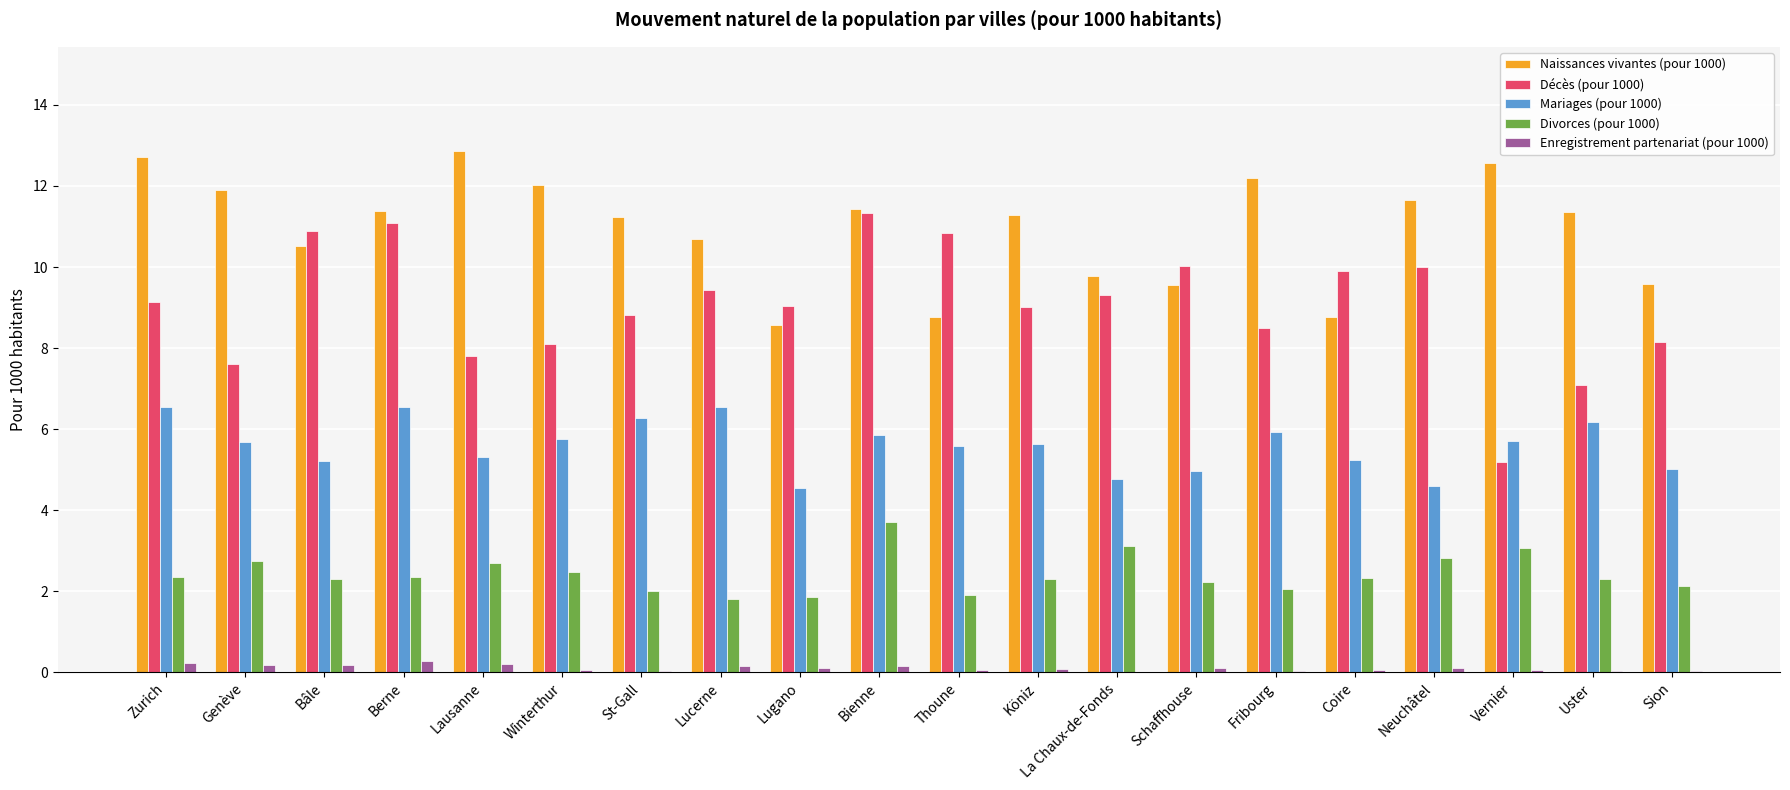

Count the number of data series in this chart.

5